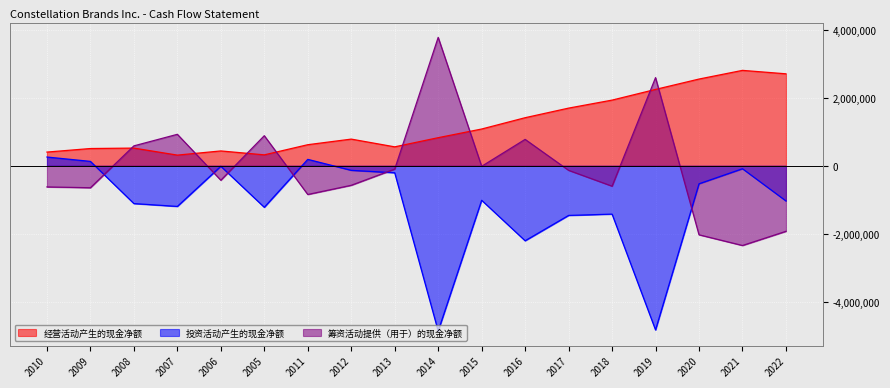

Where is 经营活动产生的现金净额 nearest to the value 1559850?

2017